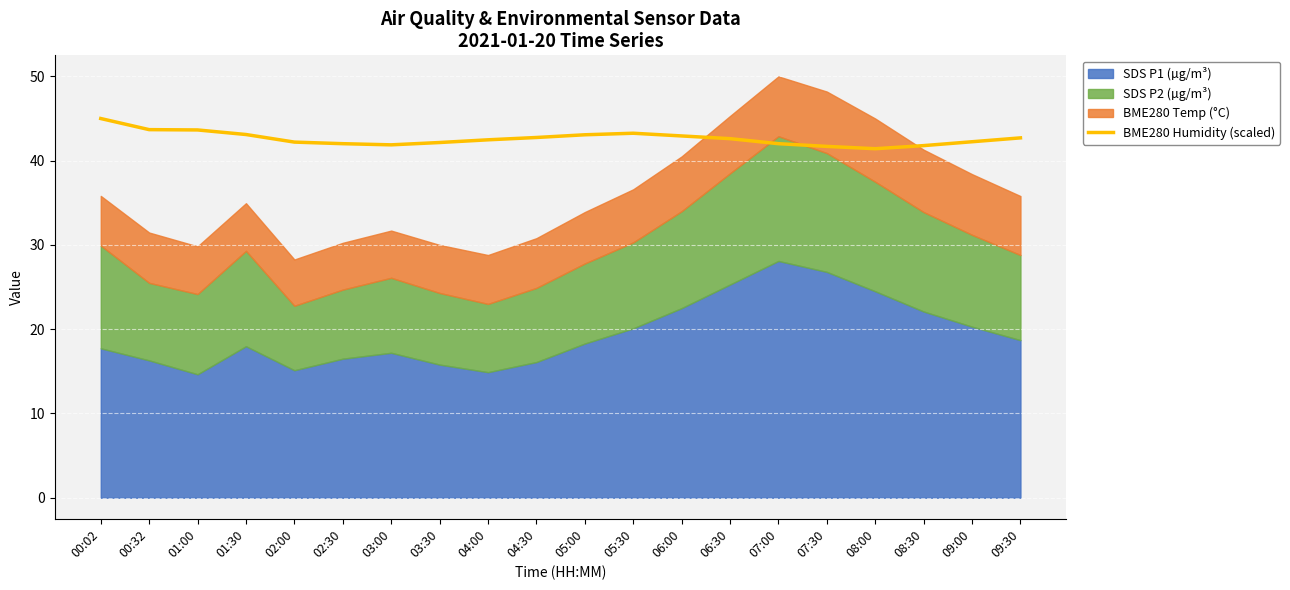

What position from the left is 03:30?

8